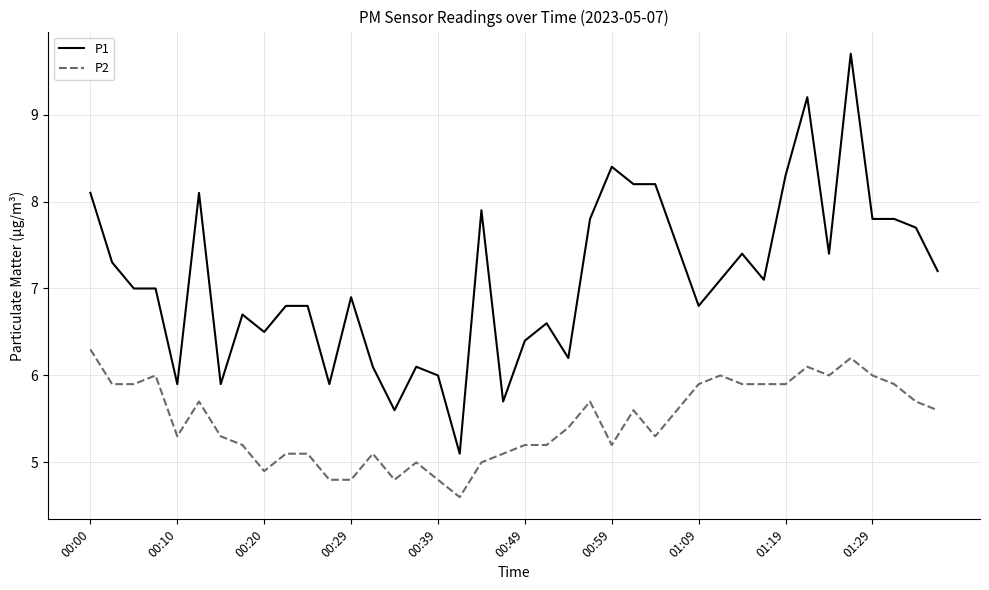

Which series has the largest range (max minus min)?

P1